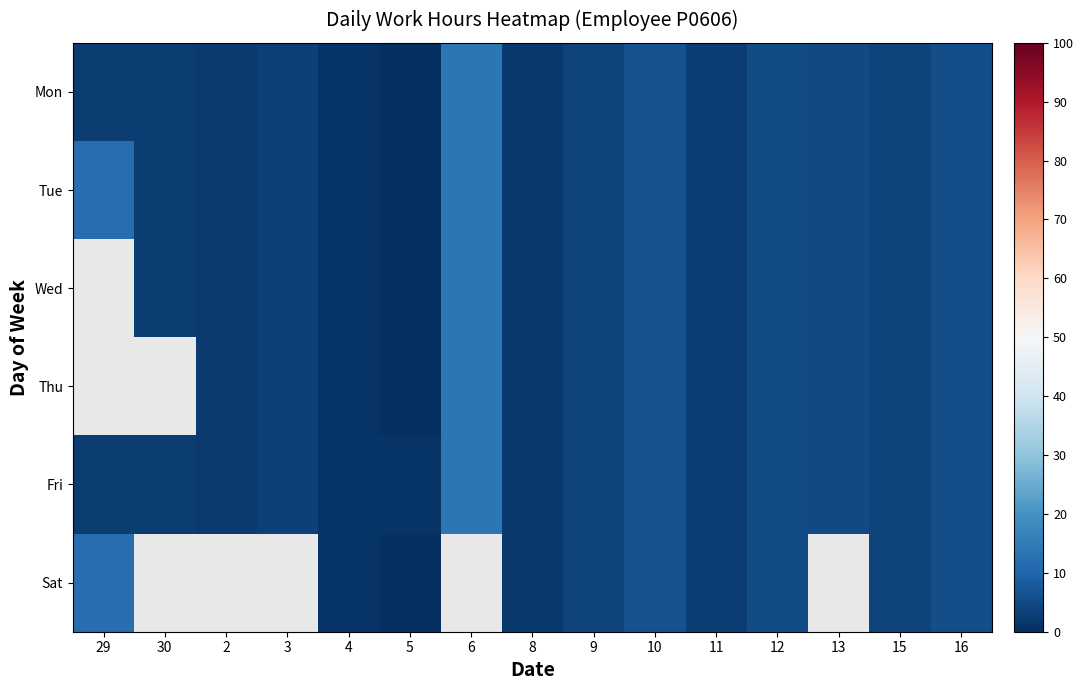

At how many categories does at least one series exceed 1?

13